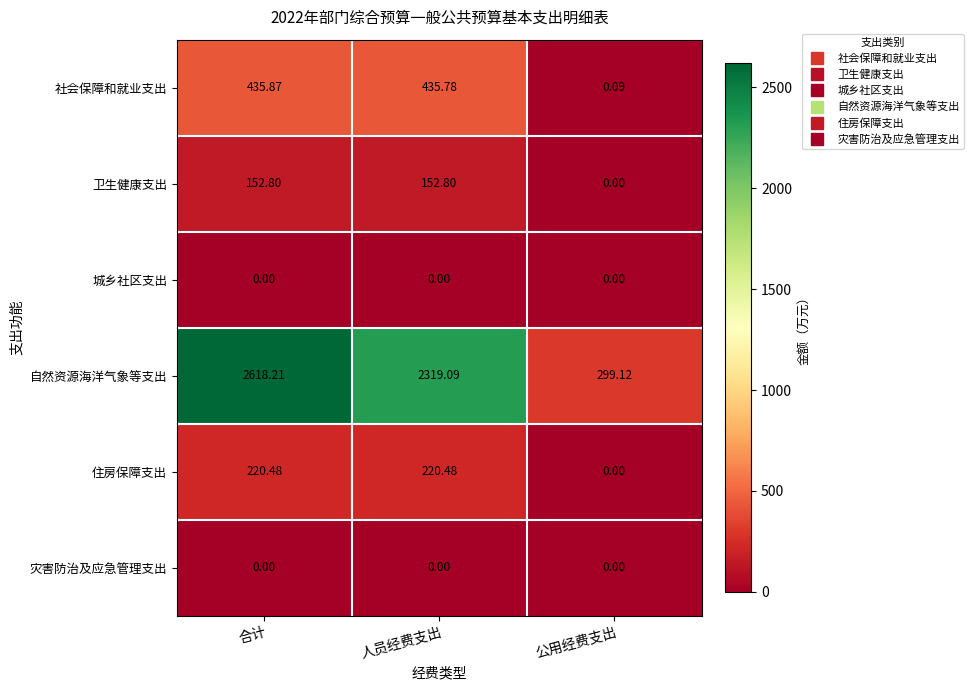

At which category does the chart reach its peak across all series?

合计